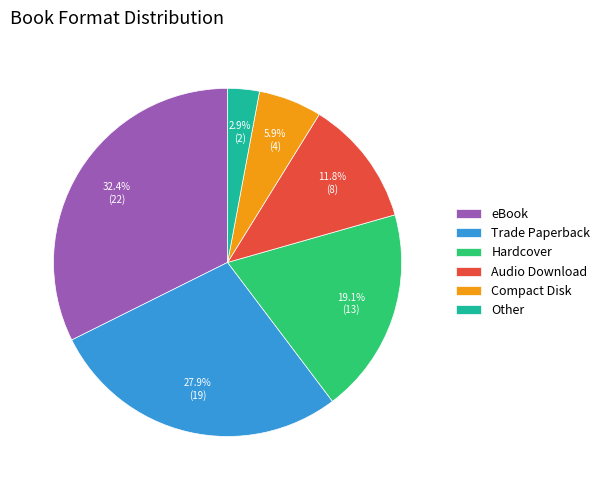

What percentage is NOT represented by Compact Disk?

94.1%